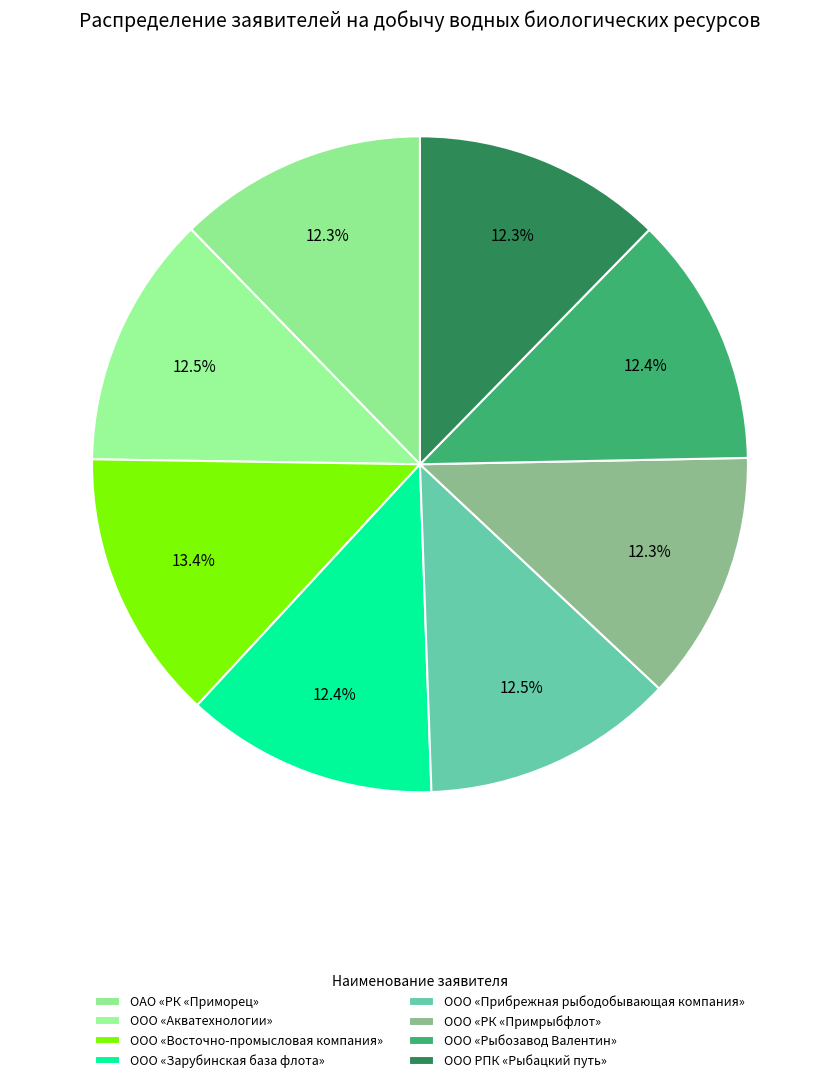

What is the ratio of the value at ООО «Прибрежная рыбодобывающая компания» to the value at ООО «Зарубинская база флота»?

1.0